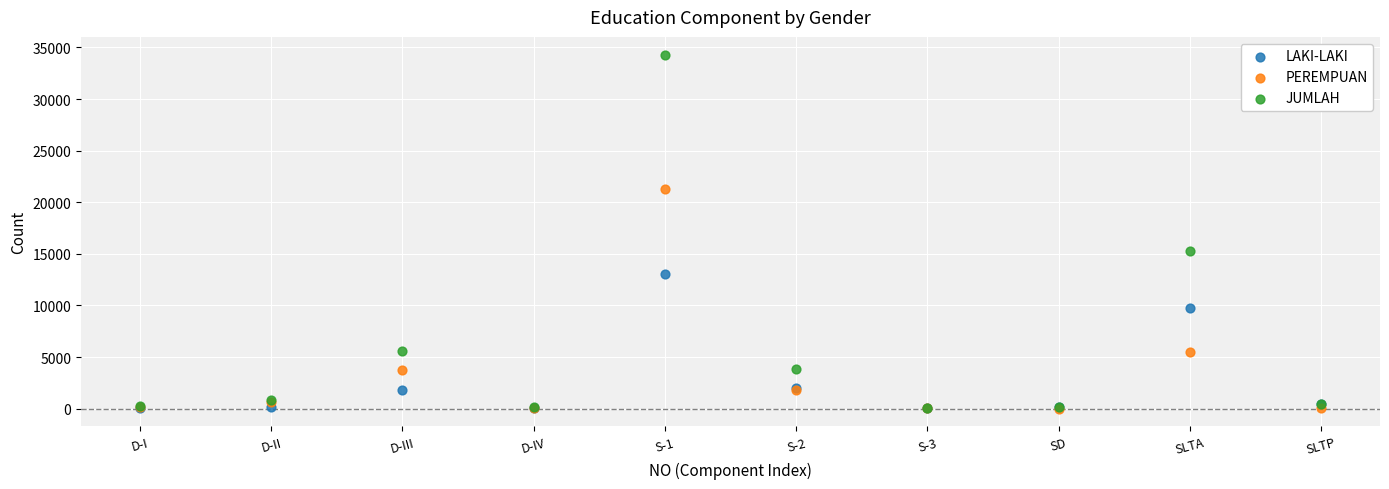

In the PEREMPUAN series, what Y value is closest to 10655?

5510